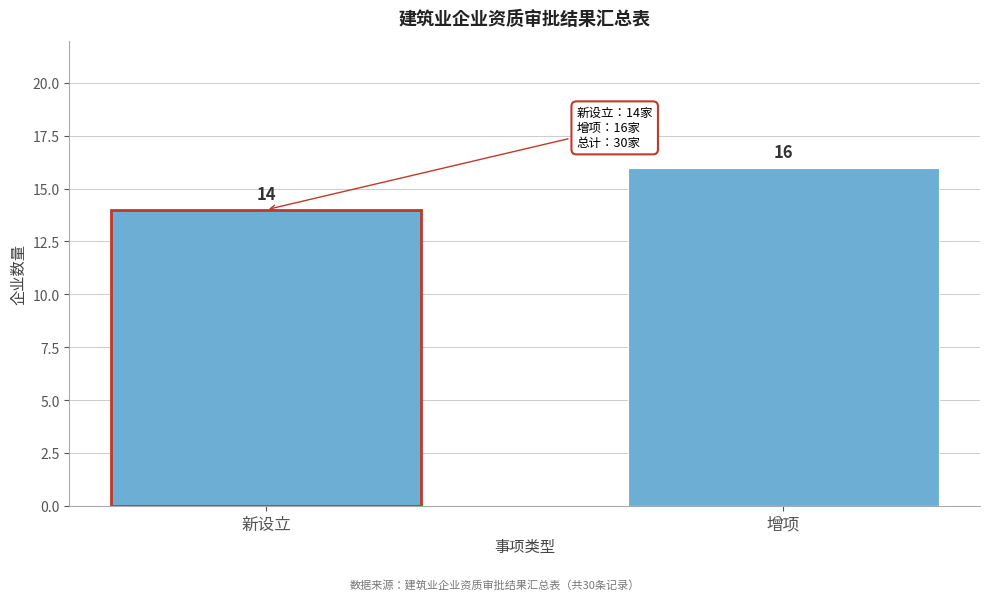

Reading left to right, what are all the values shown in this chart?

新设立=14	增项=16